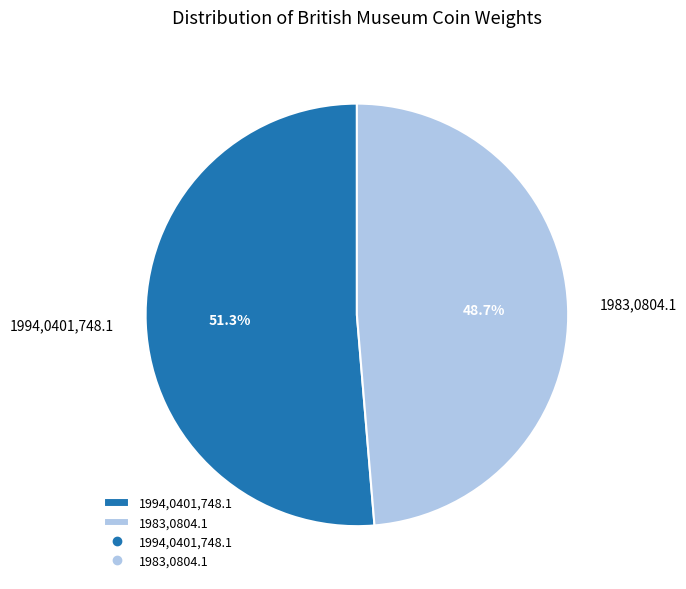

How many segments does this pie chart have?

2